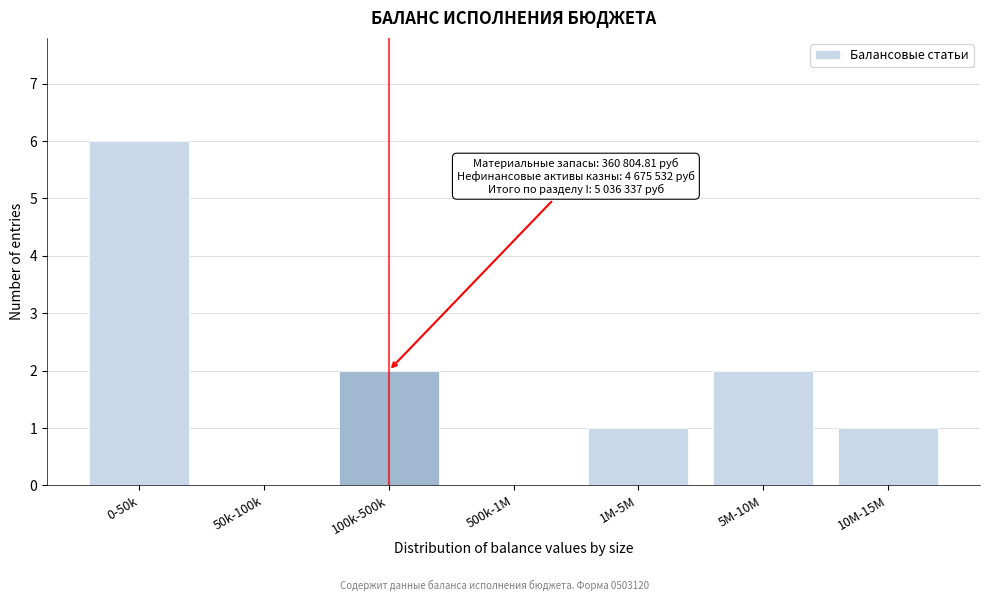

Reading left to right, list all the values displayed in this chart.

0-50k=6	50k-100k=0	100k-500k=2	500k-1M=0	1M-5M=1	5M-10M=2	10M-15M=1